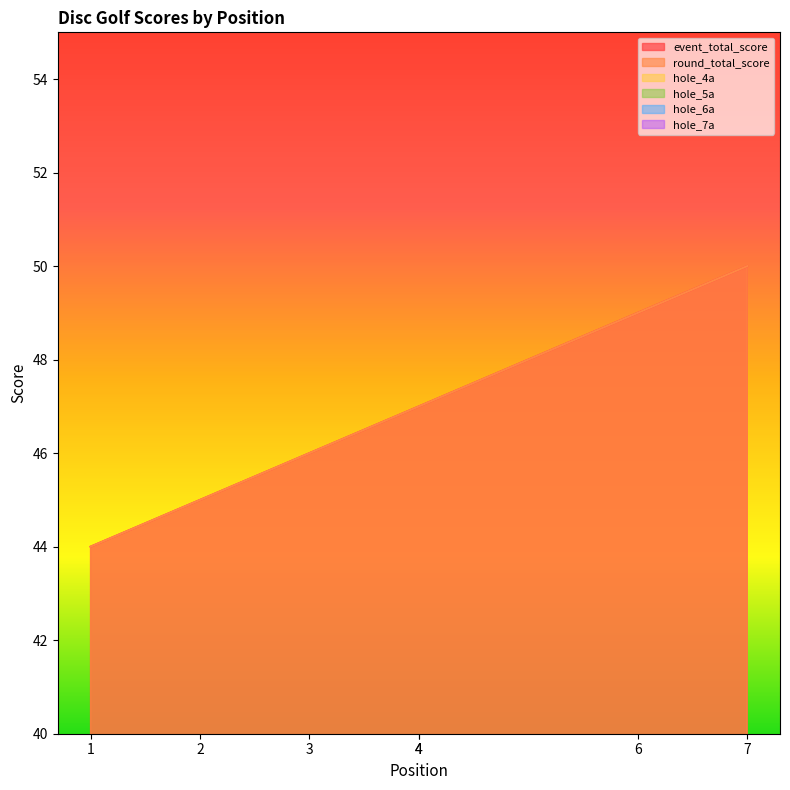

Rank the series by their maximum value, from highest to lowest.

event_total_score, round_total_score, hole_4a, hole_5a, hole_6a, hole_7a